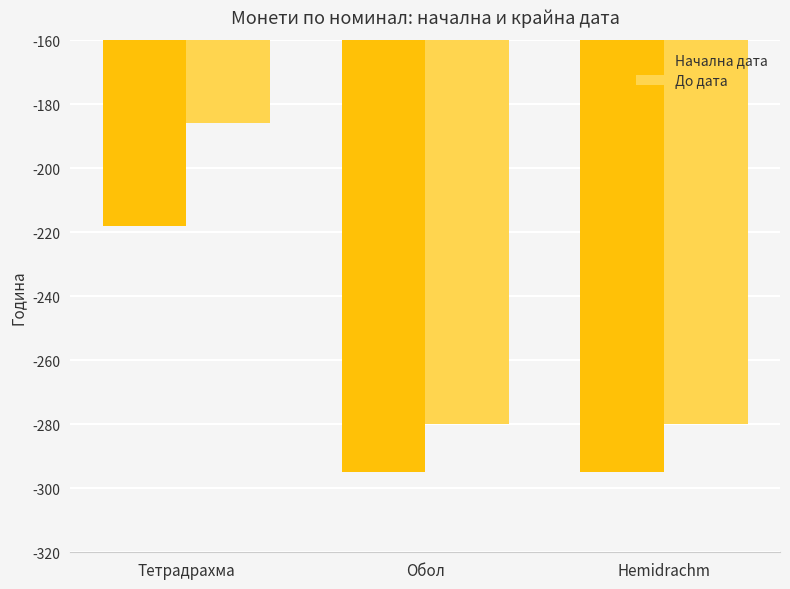

Reading left to right, transcribe all the data shown in this chart.

Начална дата: Тетрадрахма=-218	Обол=-295	Hemidrachm=-295
До дата: Тетрадрахма=-186	Обол=-280	Hemidrachm=-280